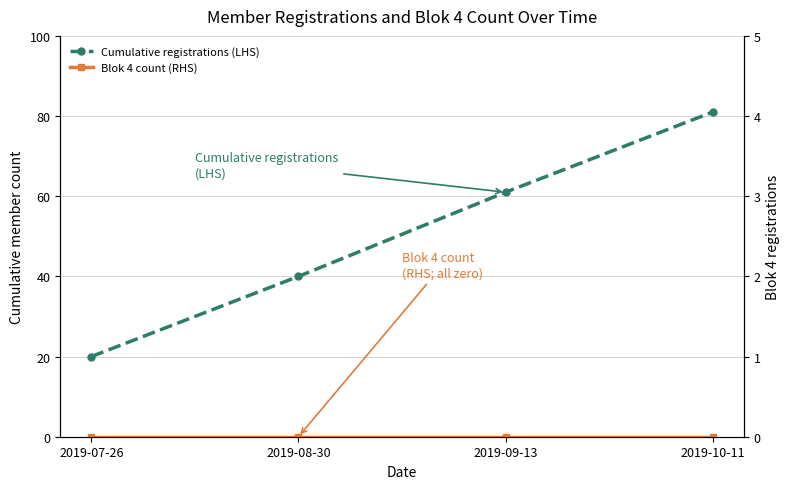

True or false: Cumulative registrations (LHS) and Blok 4 count (RHS) cross at least once.

False